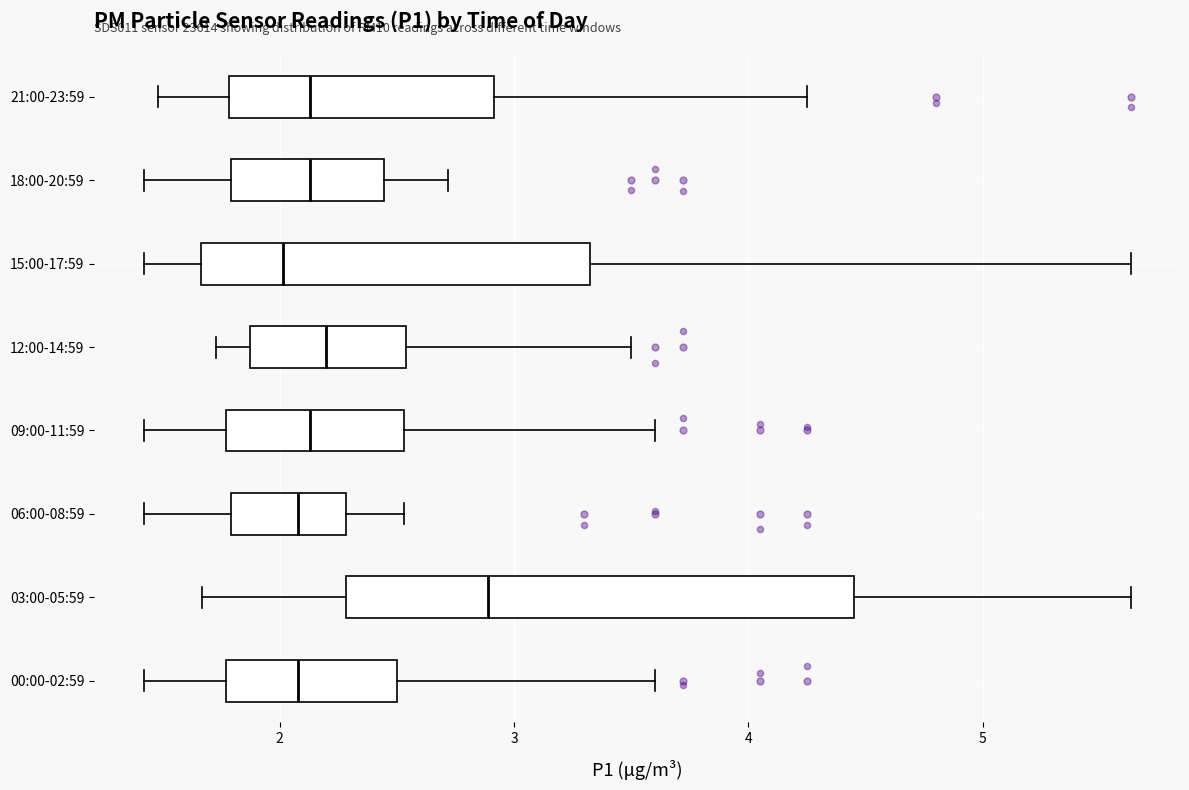

Reading bottom to top, transcribe this box plot: for each box, give where its median line is, the range the box spans, and where its two whiskers end, as read against the x-axis. The values are not printed on the chart, so give them approximately, as read against the axis.

00:00-02:59: median 2.1, box 1.8 to 2.5, whiskers 1.4 to 3.6
03:00-05:59: median 2.9, box 2.3 to 4.5, whiskers 1.7 to 5.6
06:00-08:59: median 2.1, box 1.8 to 2.3, whiskers 1.4 to 2.5
09:00-11:59: median 2.1, box 1.8 to 2.5, whiskers 1.4 to 3.6
12:00-14:59: median 2.2, box 1.9 to 2.5, whiskers 1.7 to 3.5
15:00-17:59: median 2.0, box 1.7 to 3.3, whiskers 1.4 to 5.6
18:00-20:59: median 2.1, box 1.8 to 2.4, whiskers 1.4 to 2.7
21:00-23:59: median 2.1, box 1.8 to 2.9, whiskers 1.5 to 4.3